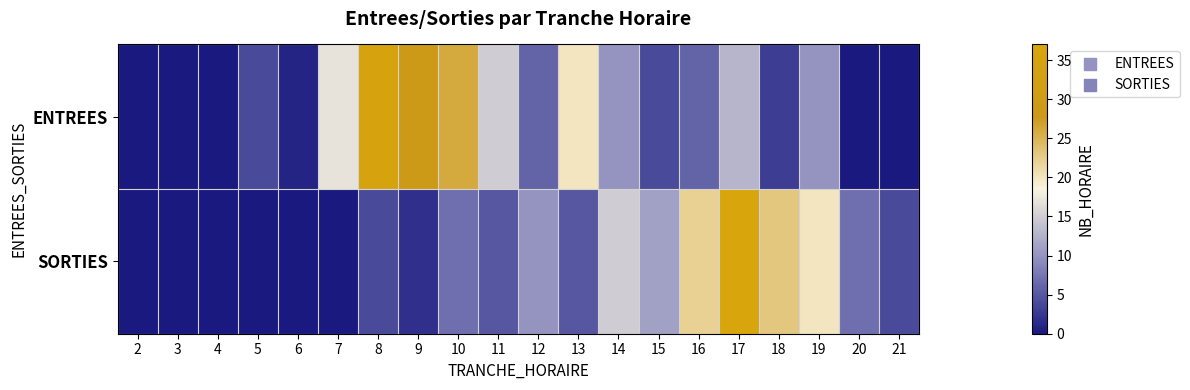

At how many categories does at least one series exceed 1?

16